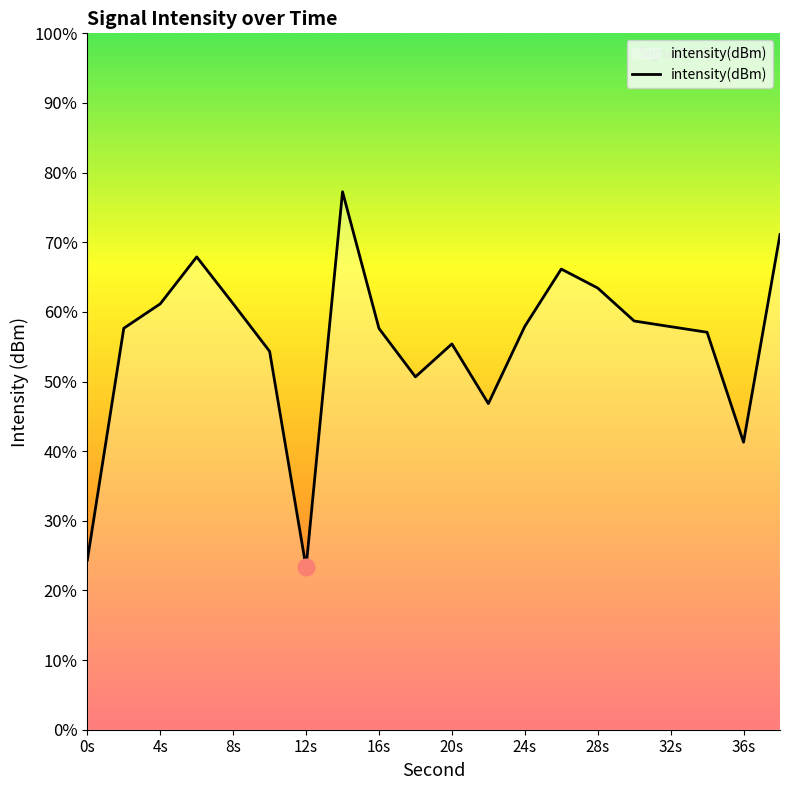

List the labels in order of value, smallest first.

12, 0, 36, 22, 18, 10, 20, 34, 16, 2, 32, 24, 30, 4, 8, 28, 26, 6, 38, 14